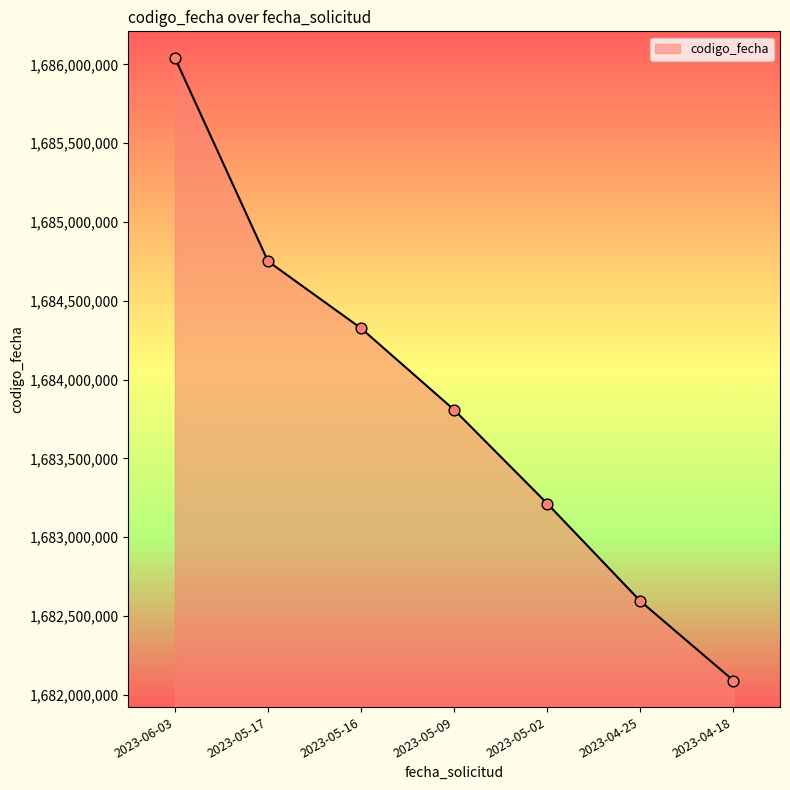

What is the ratio of the value at 2023-04-18 to the value at 2023-04-25?

1.0